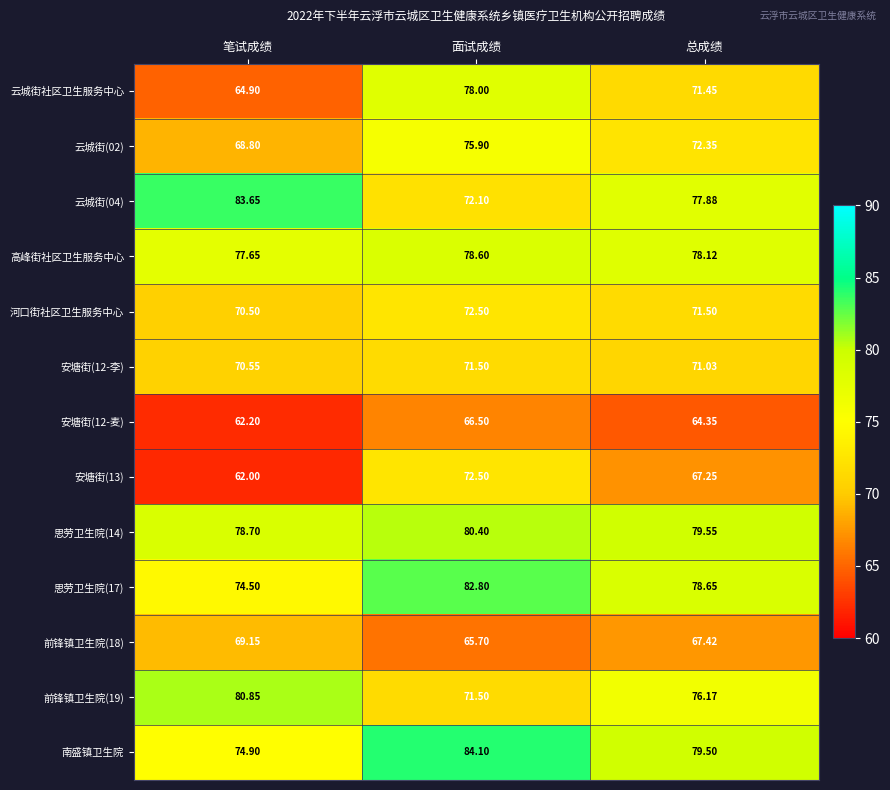

At which category does the chart reach its peak across all series?

面试成绩